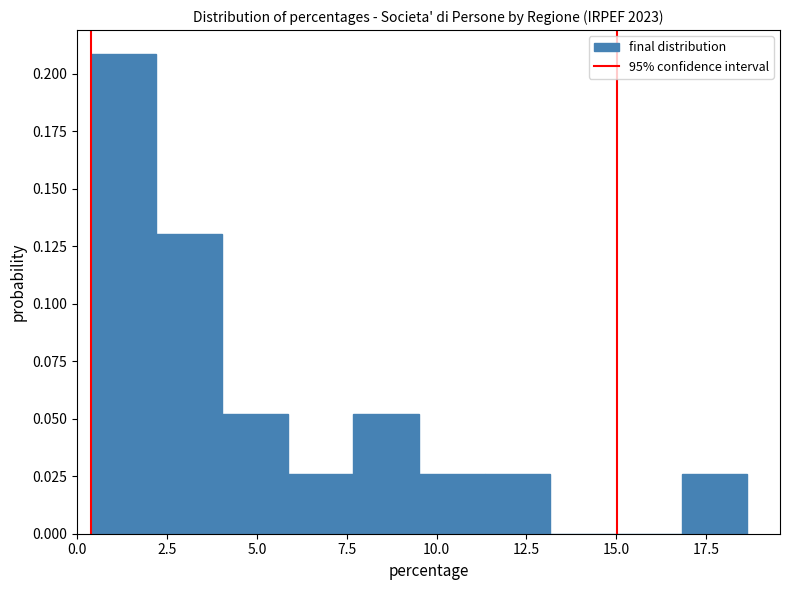

Around what value on the x-axis is the tallest bar? Give the approximate position of its centre, as read against the axis.

1.5